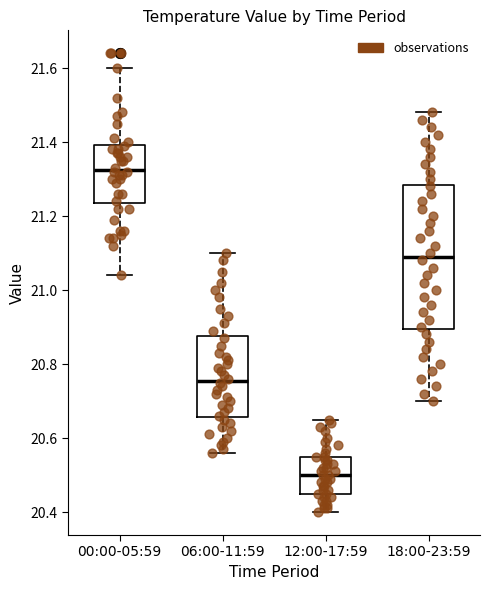

Comparing the boxes themselves (not the whiskers), which one is the tallest?

18:00-23:59